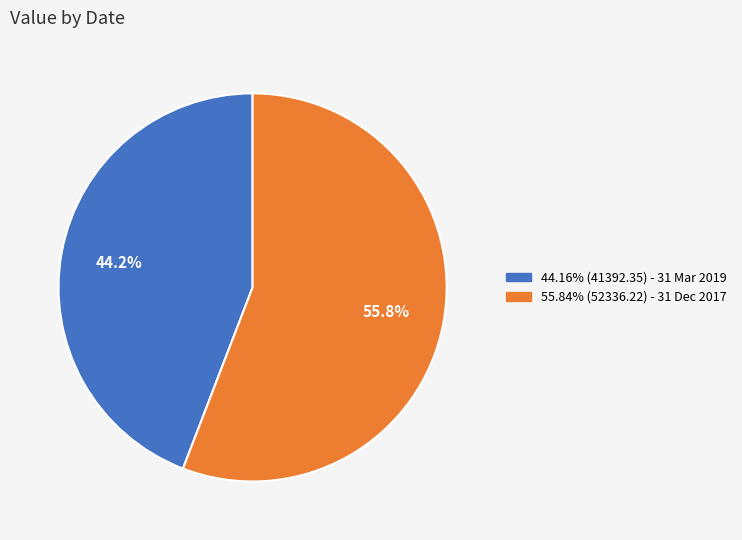

Is there a majority slice in this chart?

Yes